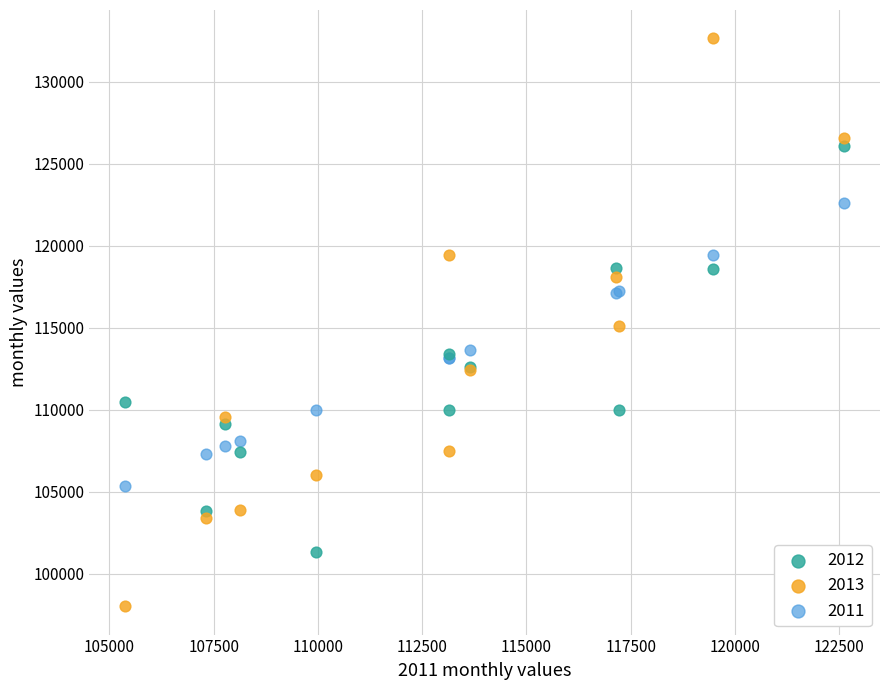

Which series contains the lowest Y value?

2013